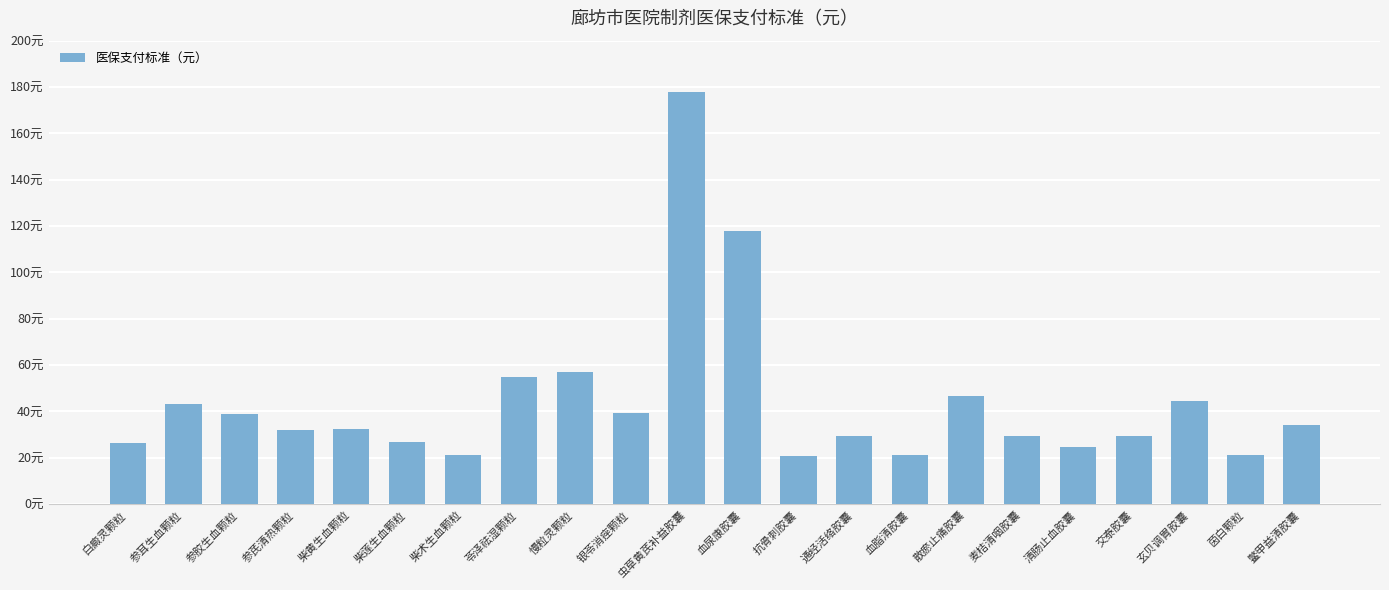

Where does the data first go above 32?

参耳生血颗粒